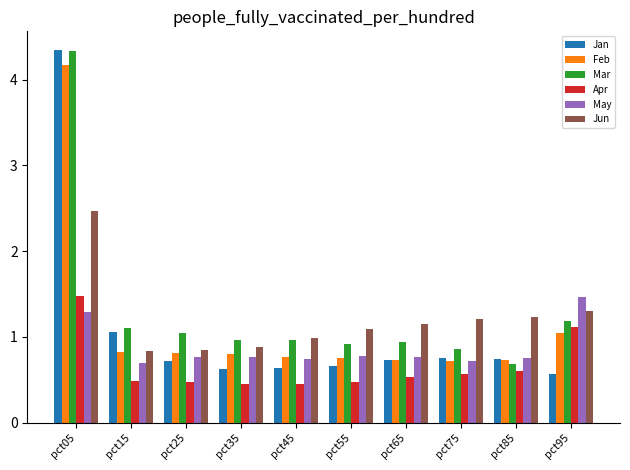

Which series changed the most between pct45 and pct95?

May